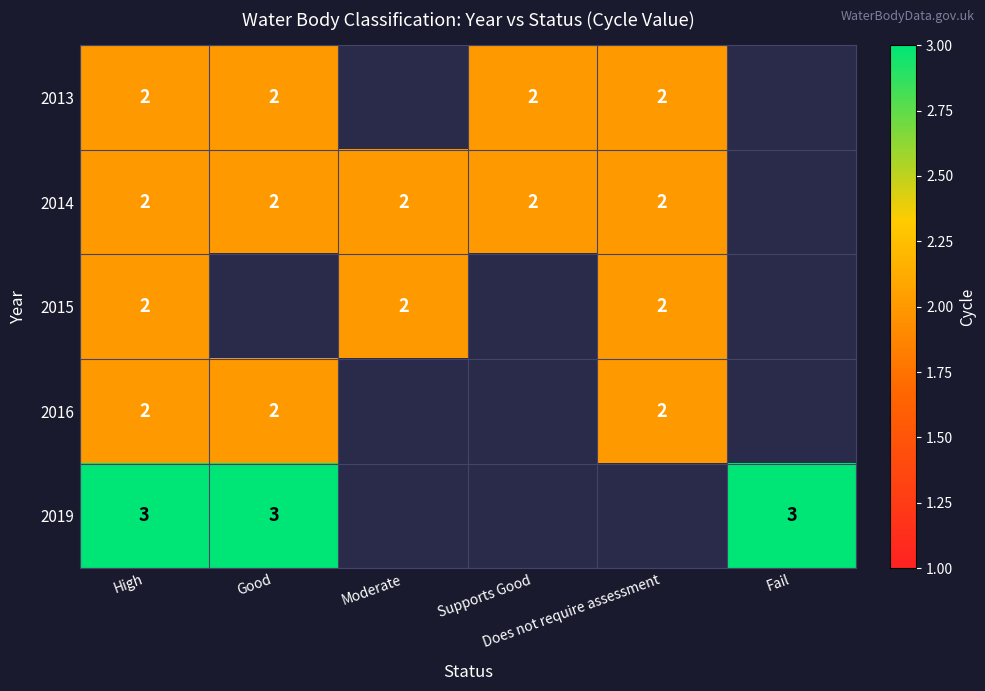

Which has a higher value, Good or Fail?

Fail